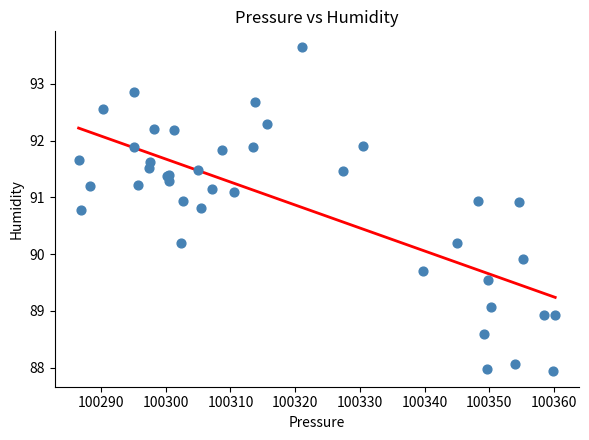

What Y value in the scatter plot is closest to 90?

89.9